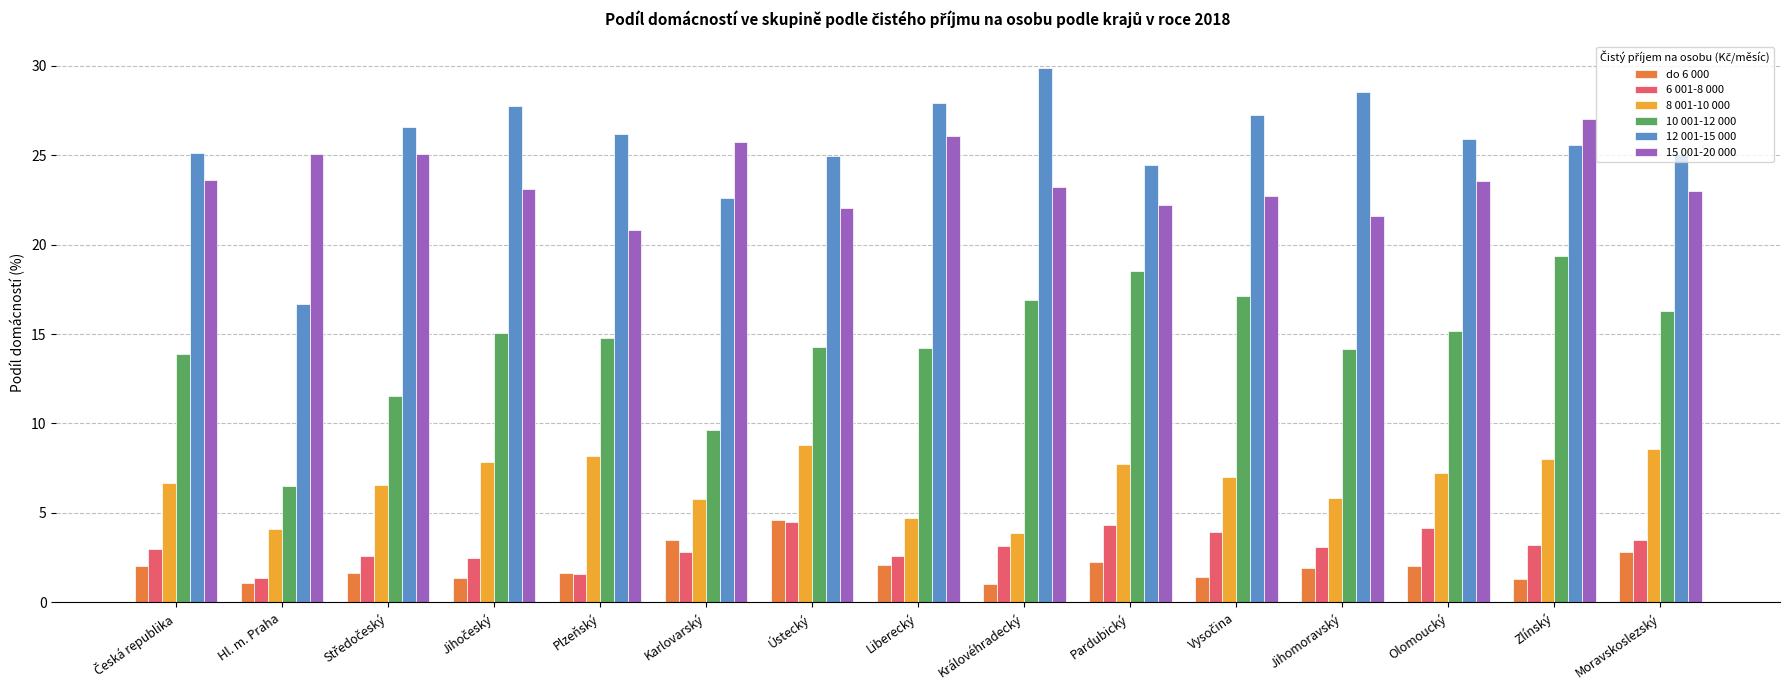

Which category has the highest value in the 15 001-20 000 series?

Zlínský